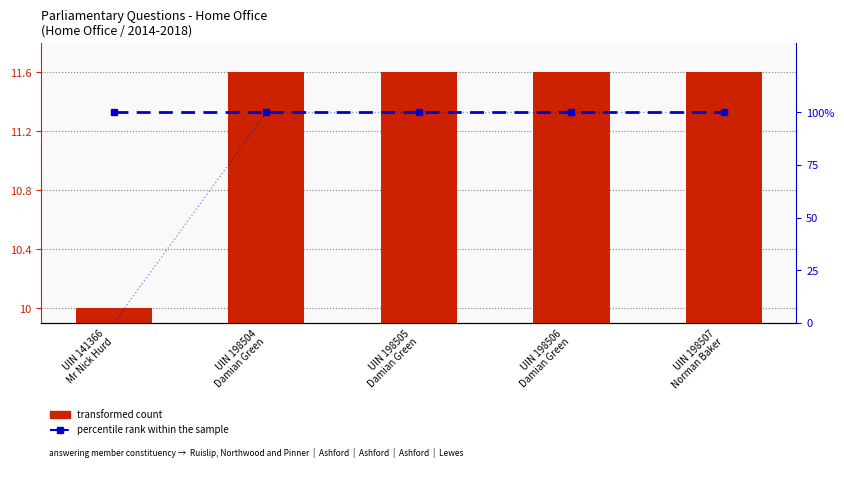

The percentile rank within the sample series shows 100.0 at UIN 198505
Damian Green. True or false?

True